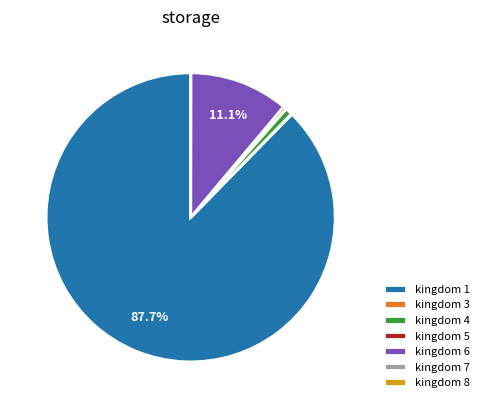

Which has a higher value, kingdom 1 or kingdom 5?

kingdom 1